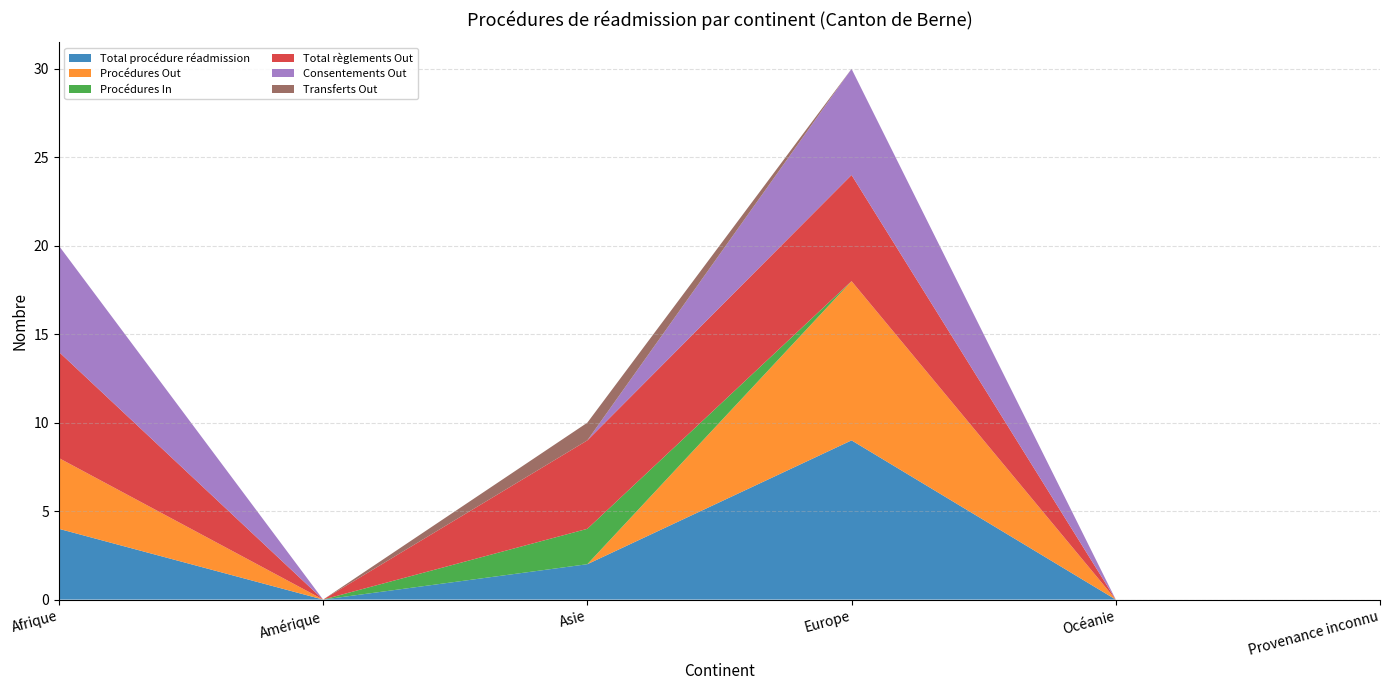

Reading right to left, what are all the values shown in this chart?

Total procédure réadmission: 0	0	9	2	0	4
Procédures Out: 0	0	9	0	0	4
Procédures In: 0	0	0	2	0	0
Total règlements Out: 0	0	6	5	0	6
Consentements Out: 0	0	6	0	0	6
Transferts Out: 0	0	0	1	0	0